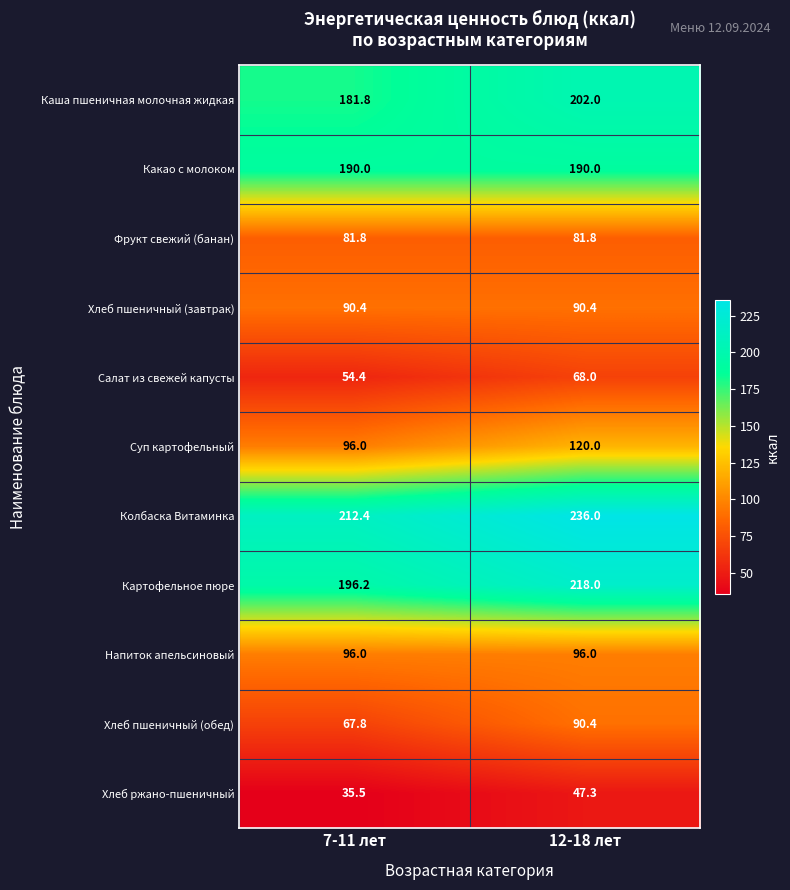

True or false: Какао с молоком has a value of 318.9 at 7-11 лет.

False